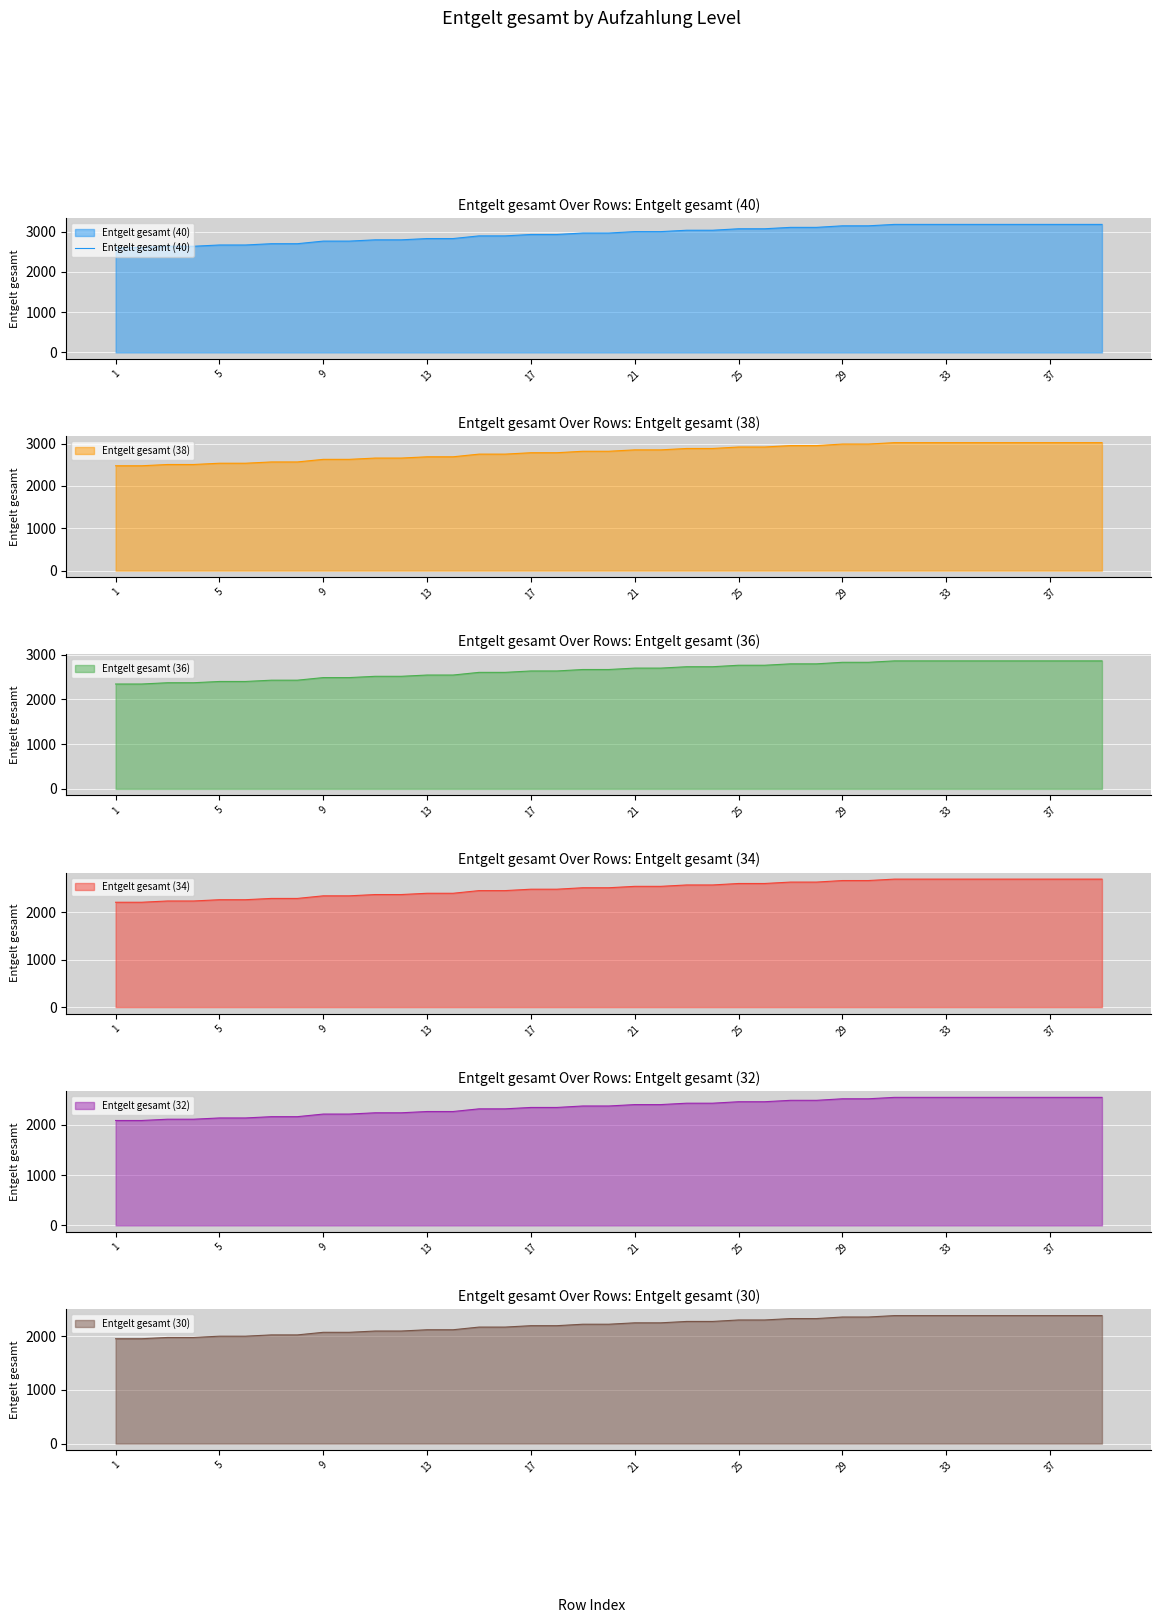

Reading left to right, extract all data points from this chart.

2605.9	2605.9	2637.5	2637.5	2669.0	2669.0	2700.9	2700.9	2765.5	2765.5	2797.3	2797.3	2829.0	2829.0	2895.3	2895.3	2930.1	2930.1	2966.4	2966.4	3001.1	3001.1	3035.6	3035.6	3072.1	3072.1	3107.0	3107.0	3145.4	3145.4	3180.6	3180.6	3180.6	3180.6	3180.6	3180.6	3180.6	3180.6	3180.6